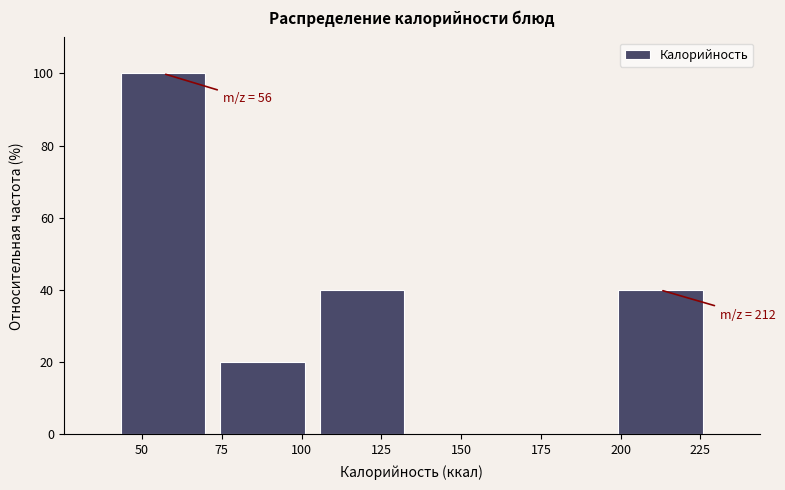

Over which range of the x-axis is the bar tallest?

40 to 70